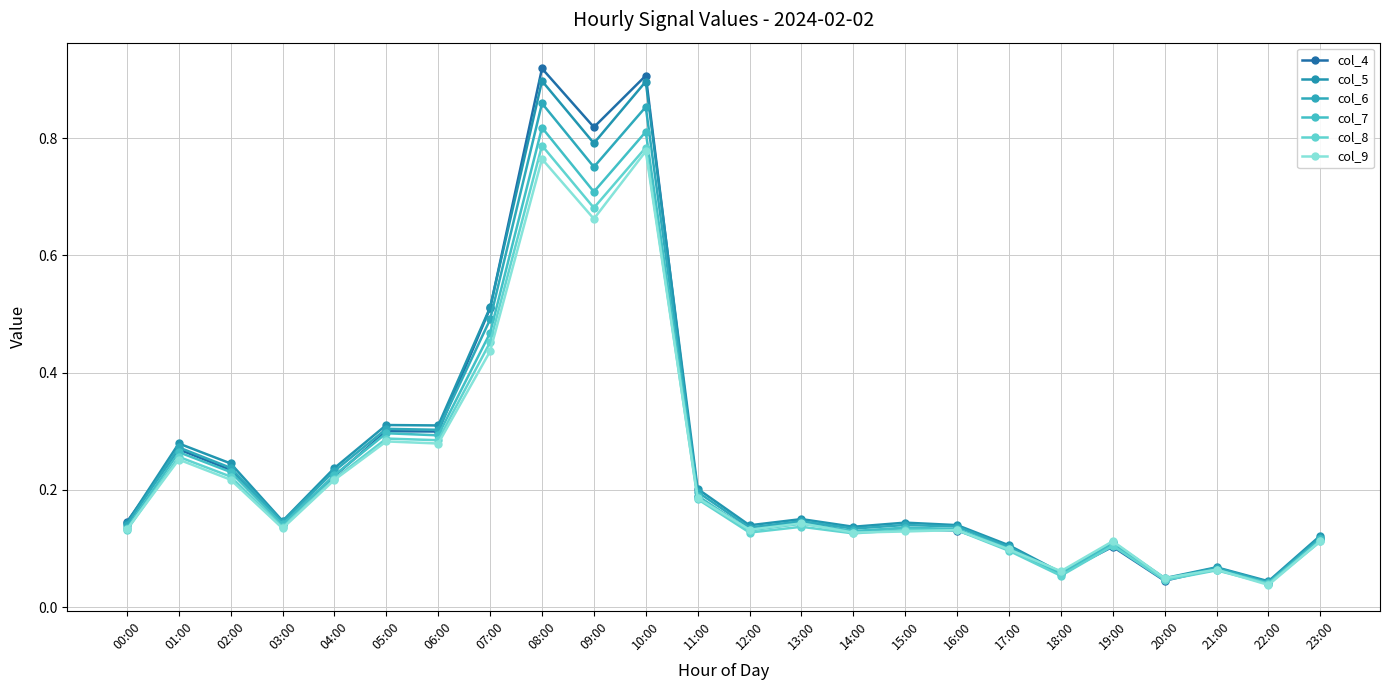

What is the label of the 24th point from the left?

23:00